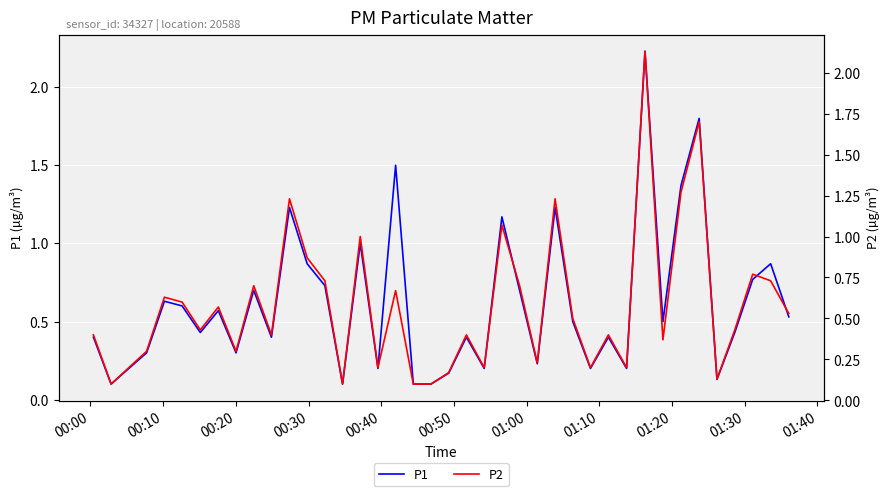

How many categories are shown in the chart?

40